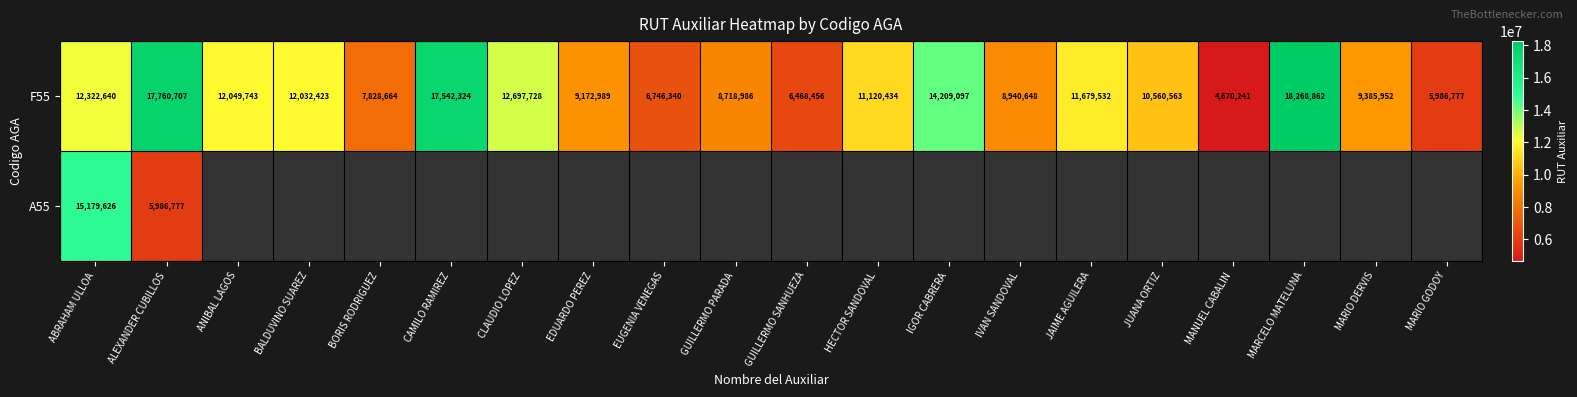

Is it true that F55 equals 31797752 at MARCELO MATELUNA?

False